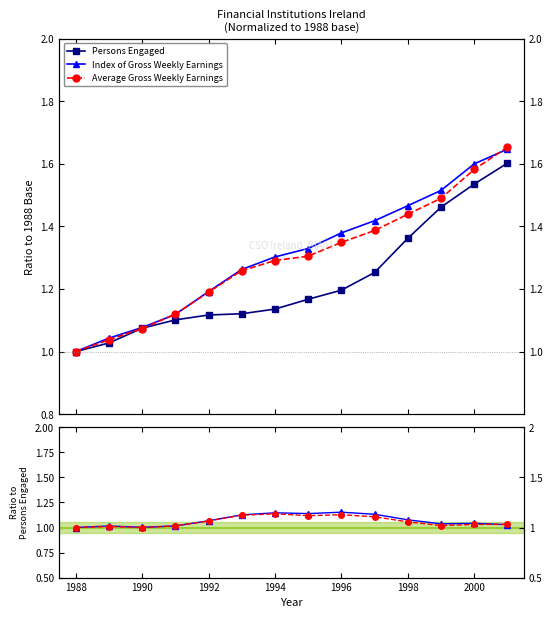

The Index of Gross Weekly Earnings series shows 1.7 at 1992. True or false?

False